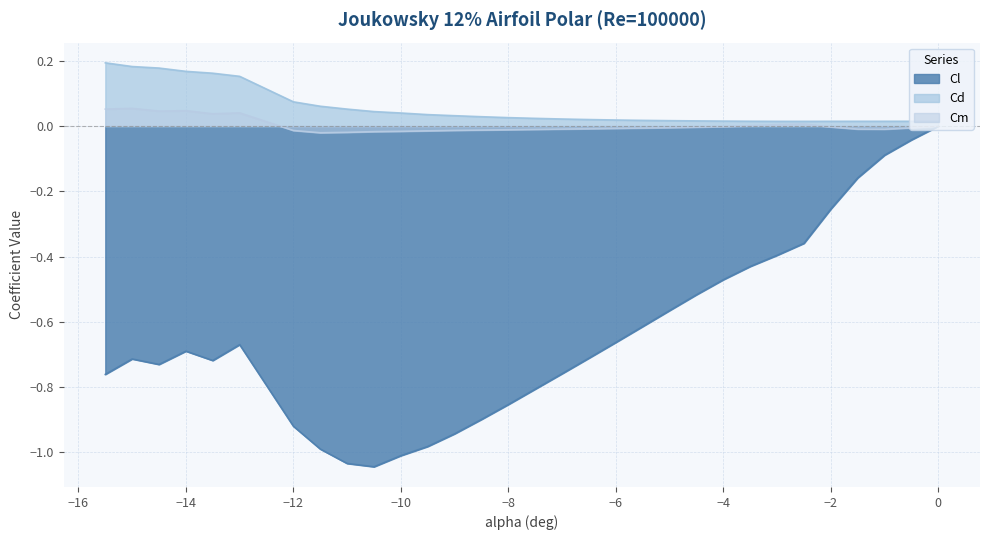

At how many categories does at least one series exceed 0?

31